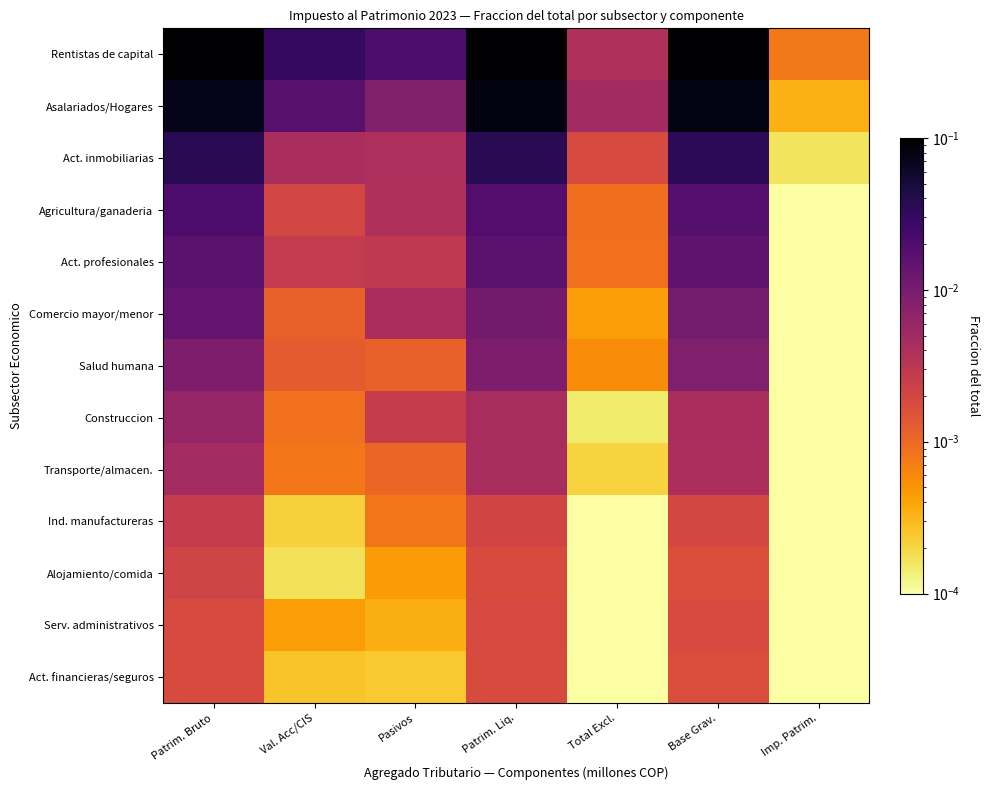

Which series has the largest total across all categories?

Rentistas de capital